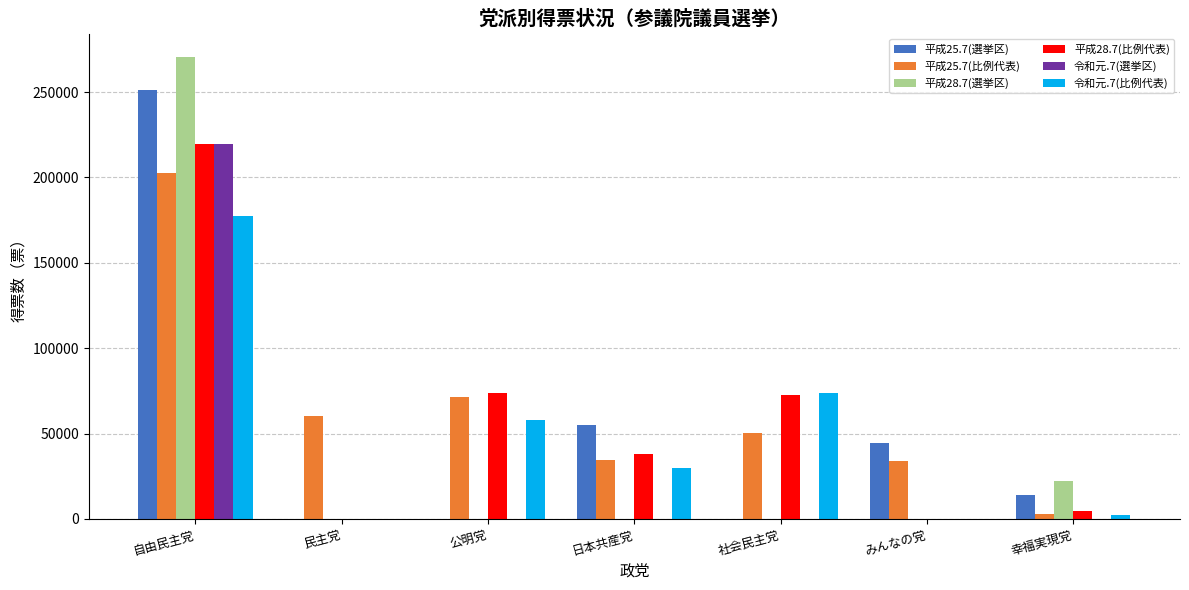

What is the total value across all series at 民主党?

60351